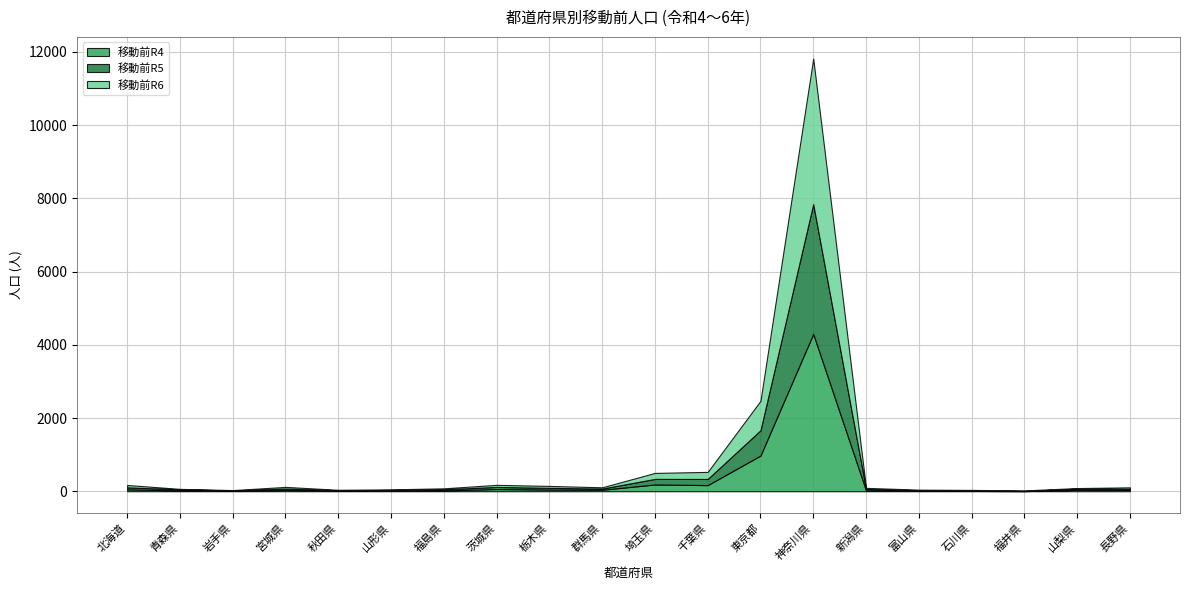

The 移動前R4 series shows 29 at 山形県. True or false?

False